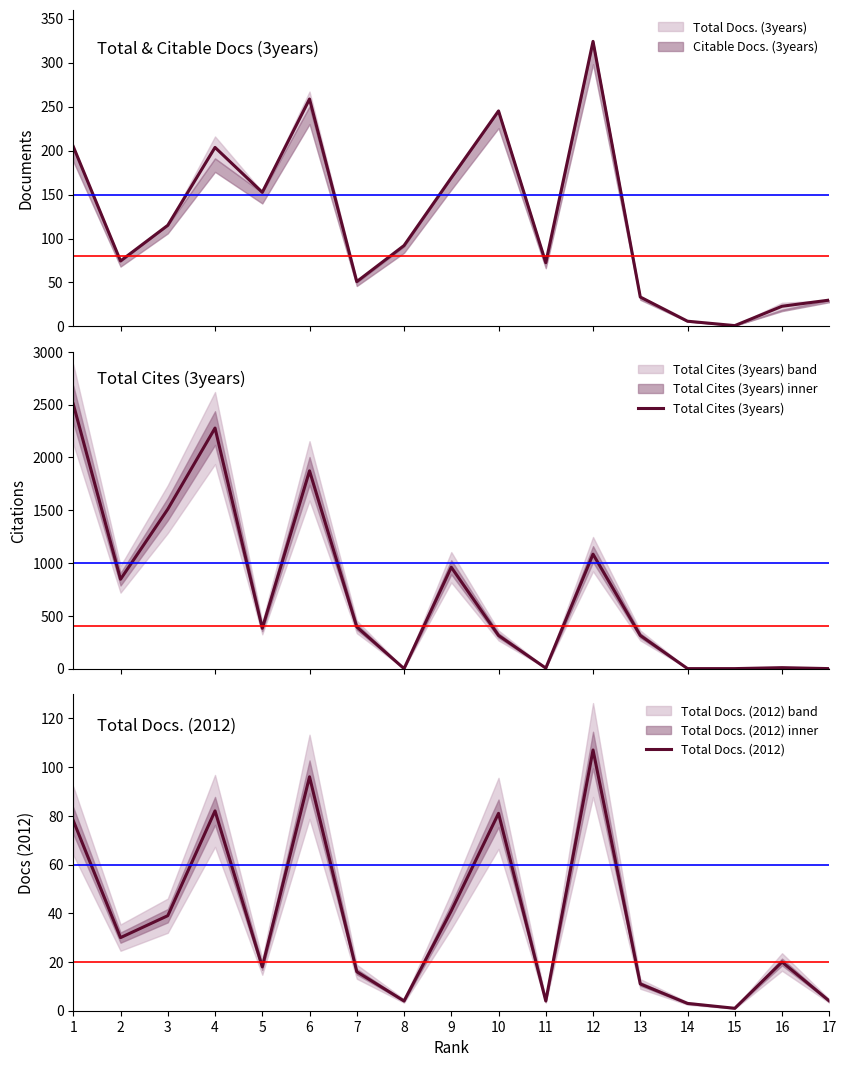

What is the value of the Total Docs. (2012) point at the 6th from the left?

96